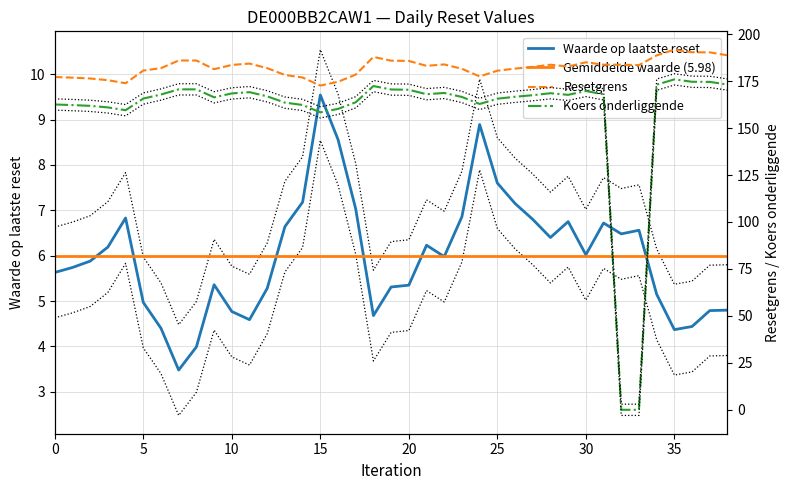

What is the highest value of the Waarde op laatste reset series?

9.5